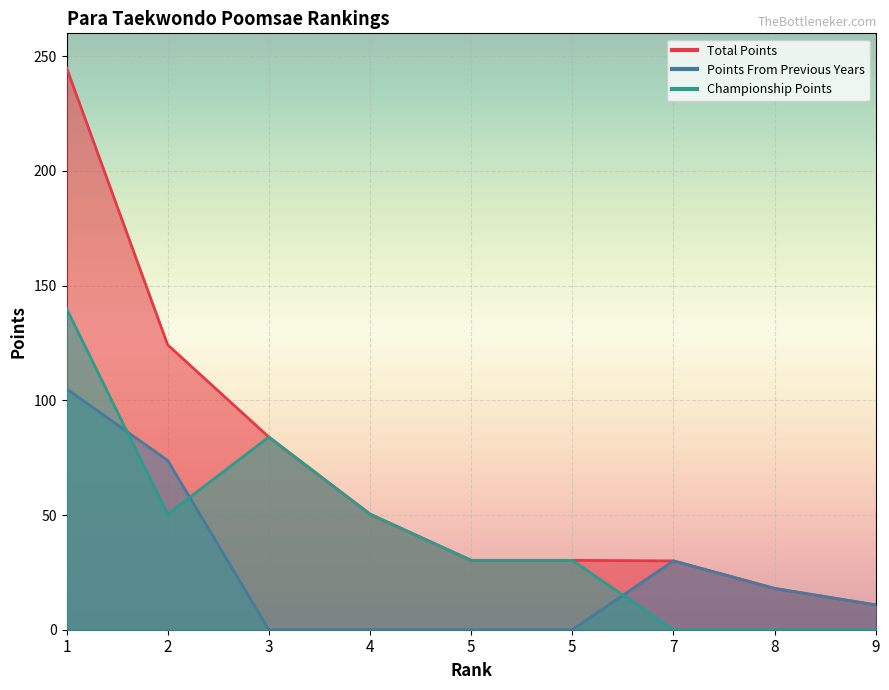

What is the value of the Points From Previous Years point at the 9th from the left?

10.8